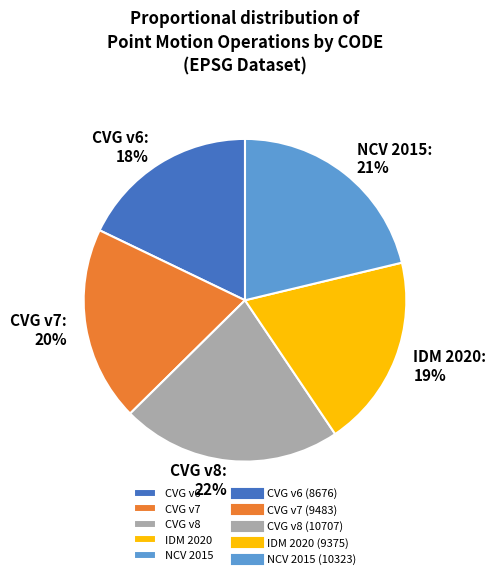

What percentage is the IDM 2020 slice, to the nearest percent?

19%